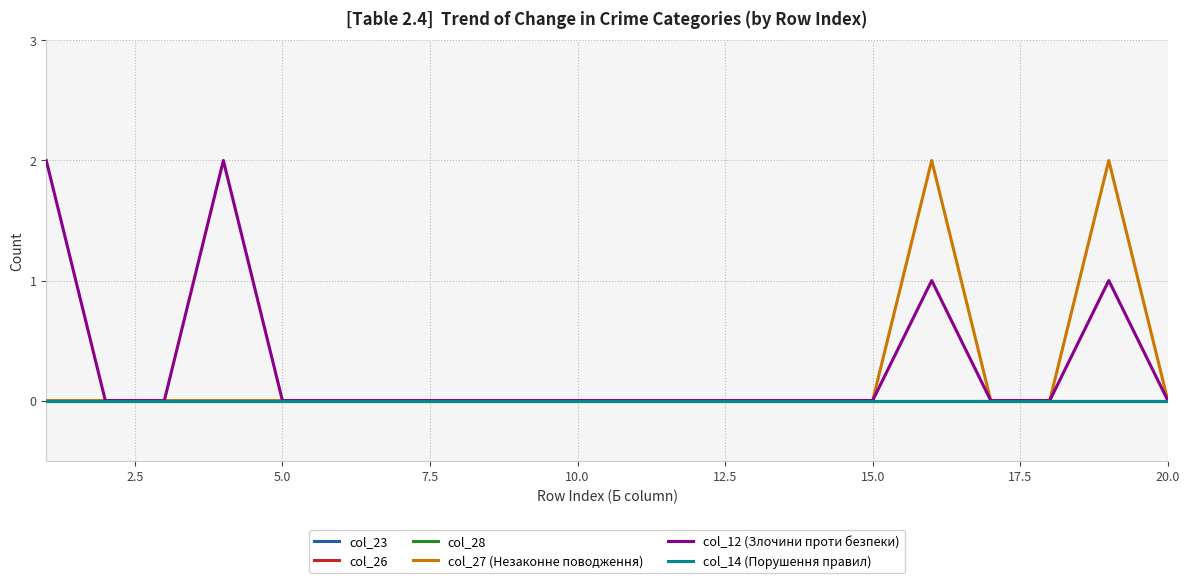

Does the chart display data point markers on the line(s)?

No